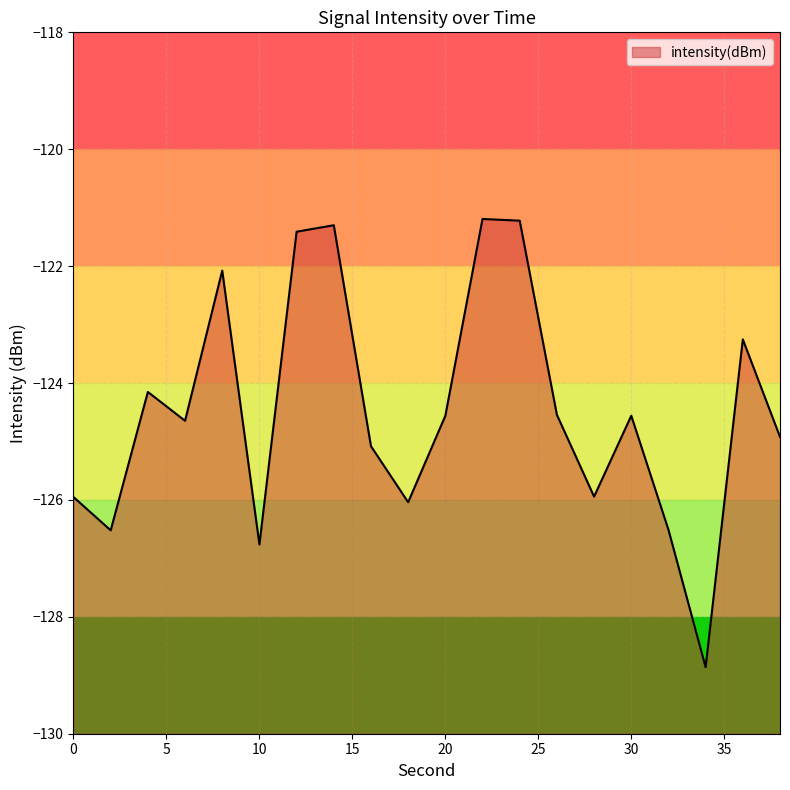

Reading left to right, transcribe all the data shown in this chart.

-126.0	-126.5	-124.2	-124.6	-122.1	-126.8	-121.4	-121.3	-125.1	-126.0	-124.6	-121.2	-121.2	-124.5	-125.9	-124.6	-126.5	-128.9	-123.3	-124.9